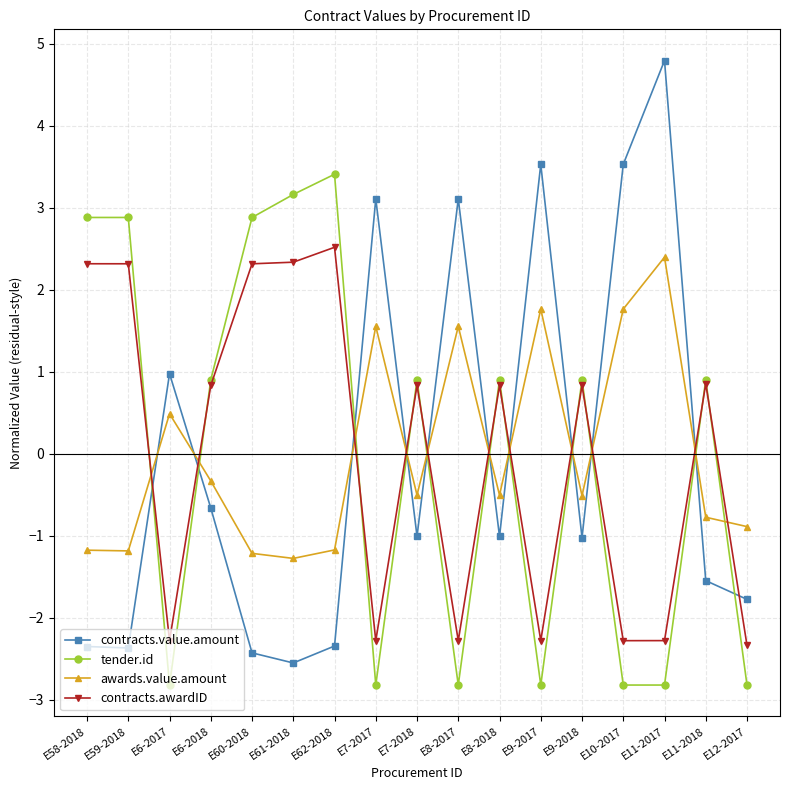

What position from the right is E10-2017?

4